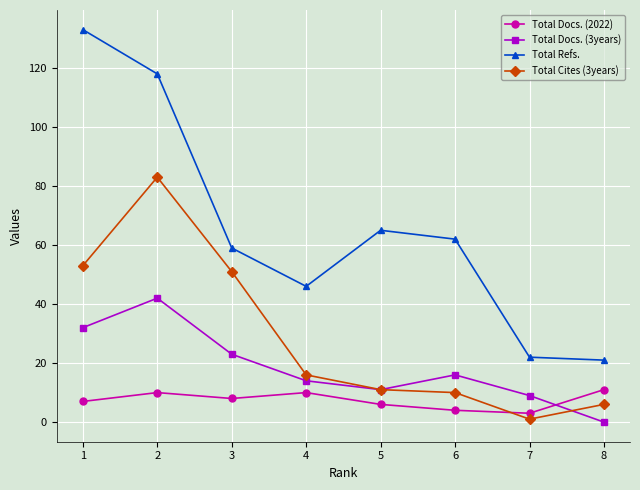

True or false: Total Refs. and Total Docs. (3years) cross at least once.

False